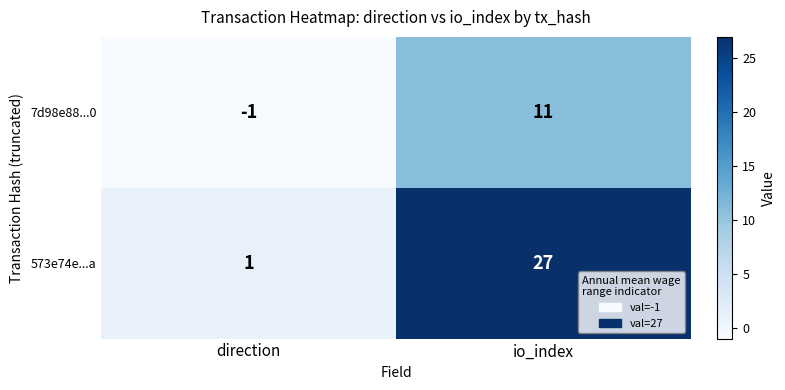

Which series has the largest total across all categories?

573e74e...a